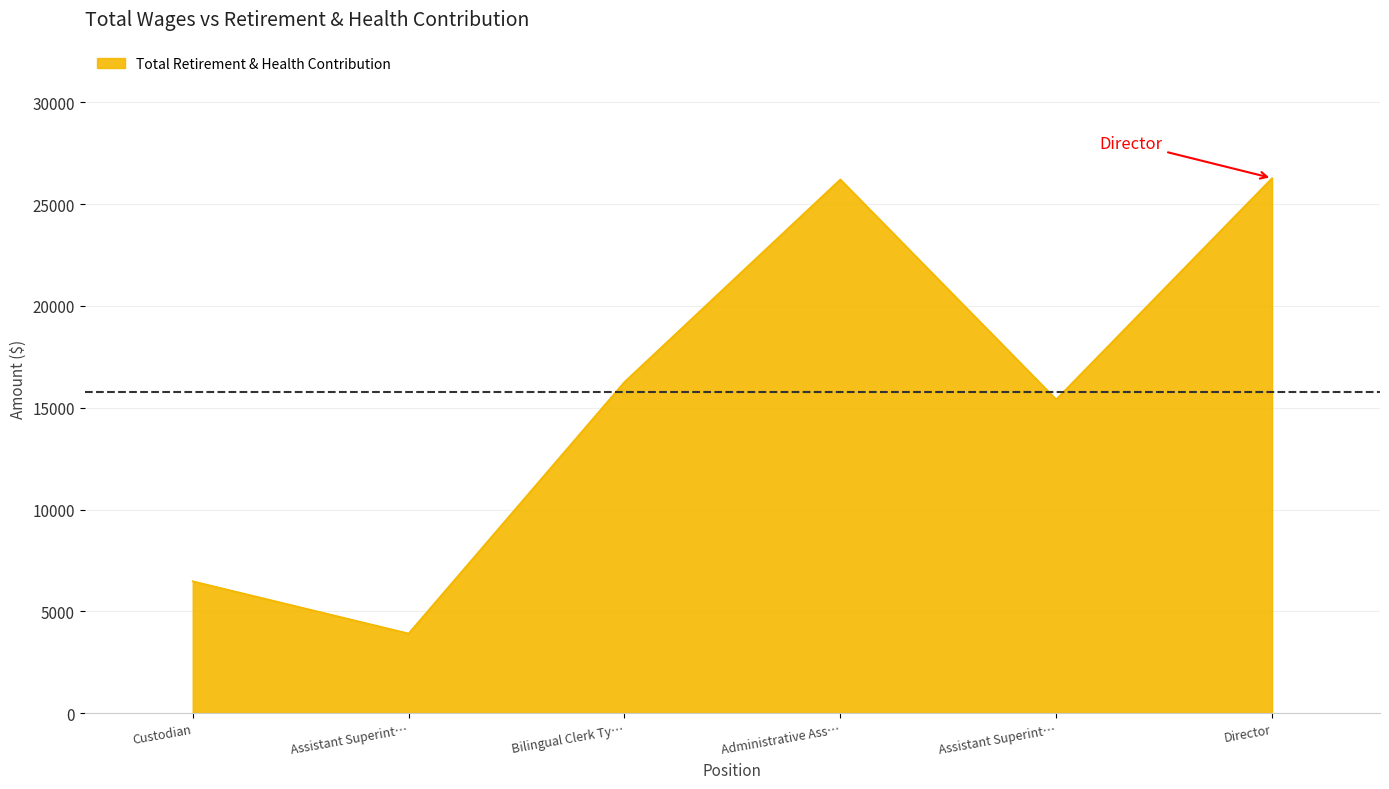

Is this an area chart (filled region under the line)?

Yes